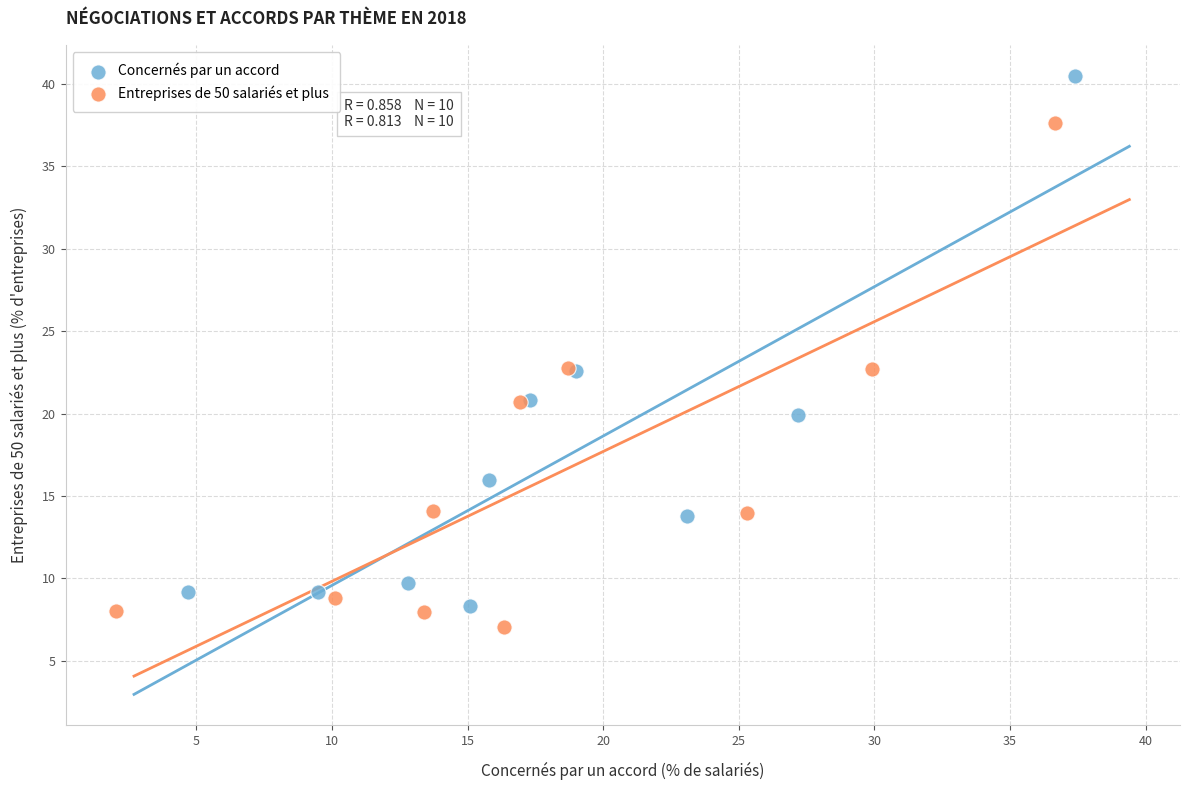

Which series reaches the maximum Y coordinate?

Concernés par un accord